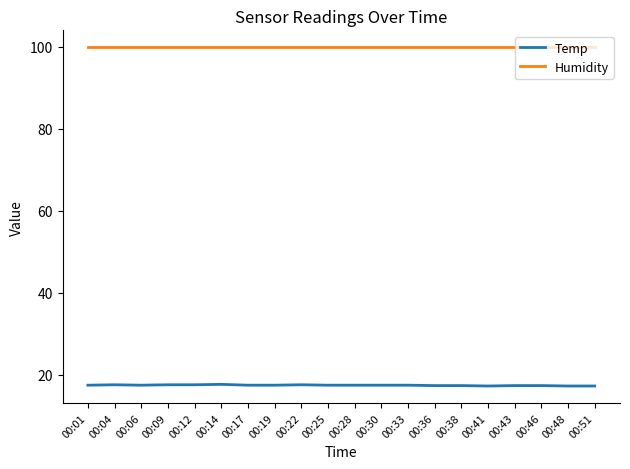

The value of Temp at 00:51 is 9.0. True or false?

False